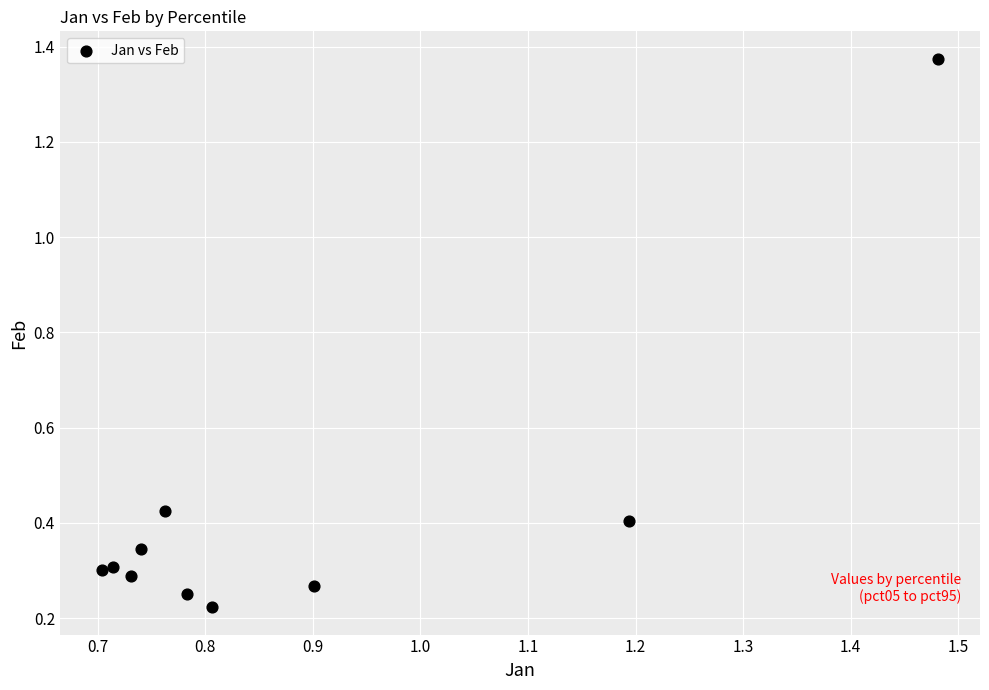

What is the range of X values (max minus min)?

0.8